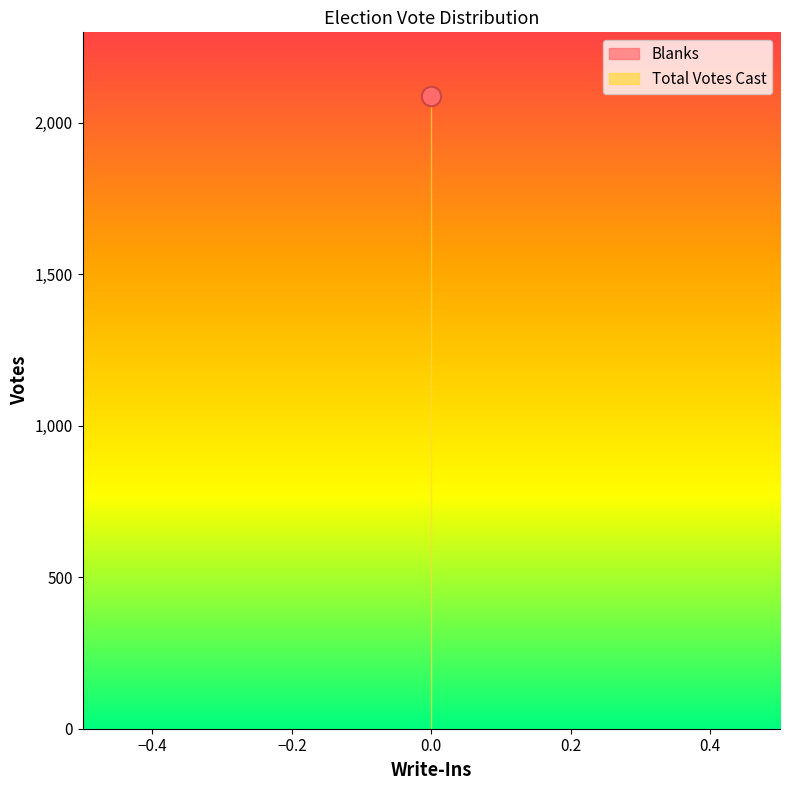

True or false: Total Votes Cast has a value of 2089 at S. Burlington.

True